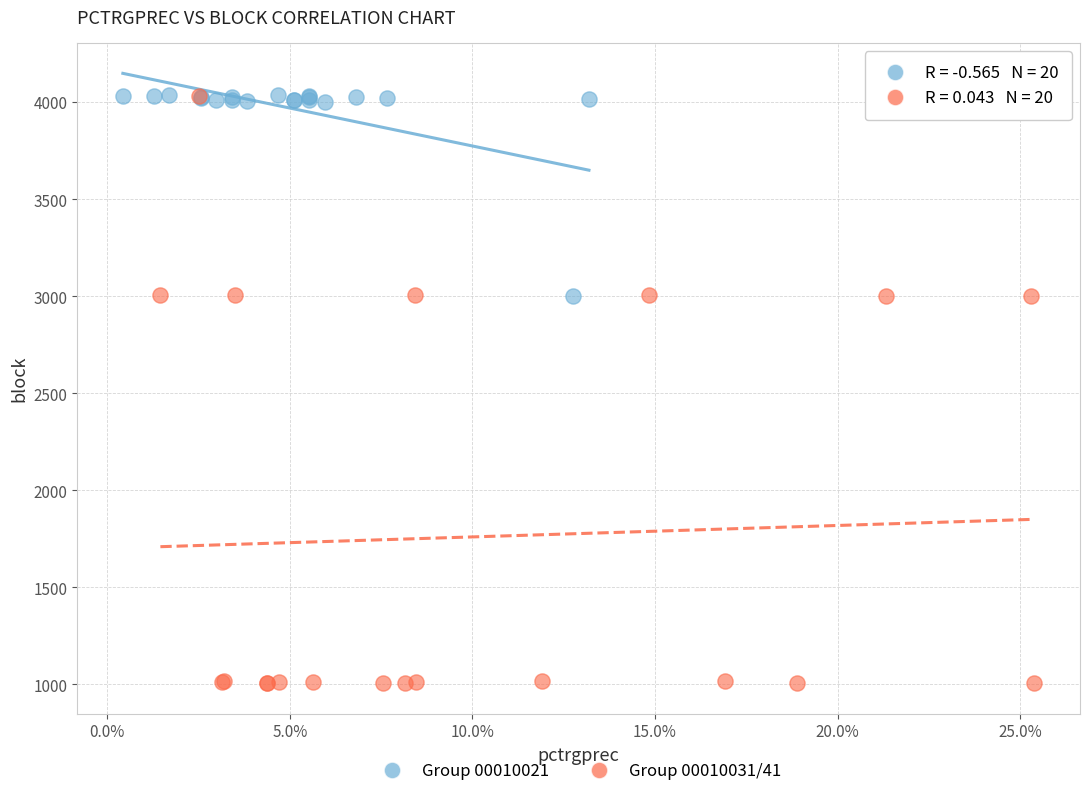

Which series contains the lowest Y value?

Group 00010031/41